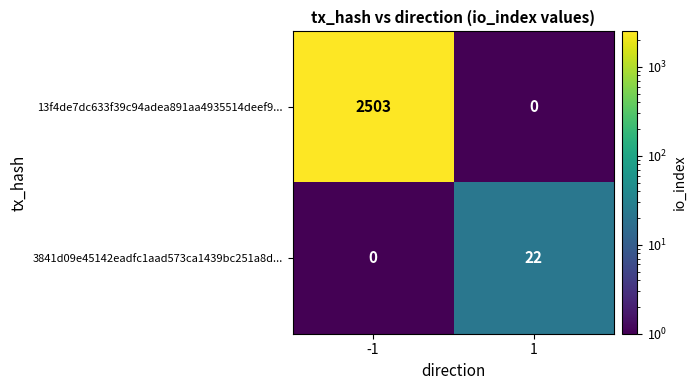

Between -1 and 1, which series saw the biggest shift?

13f4de7dc633f39c94adea891aa4935514deef9...